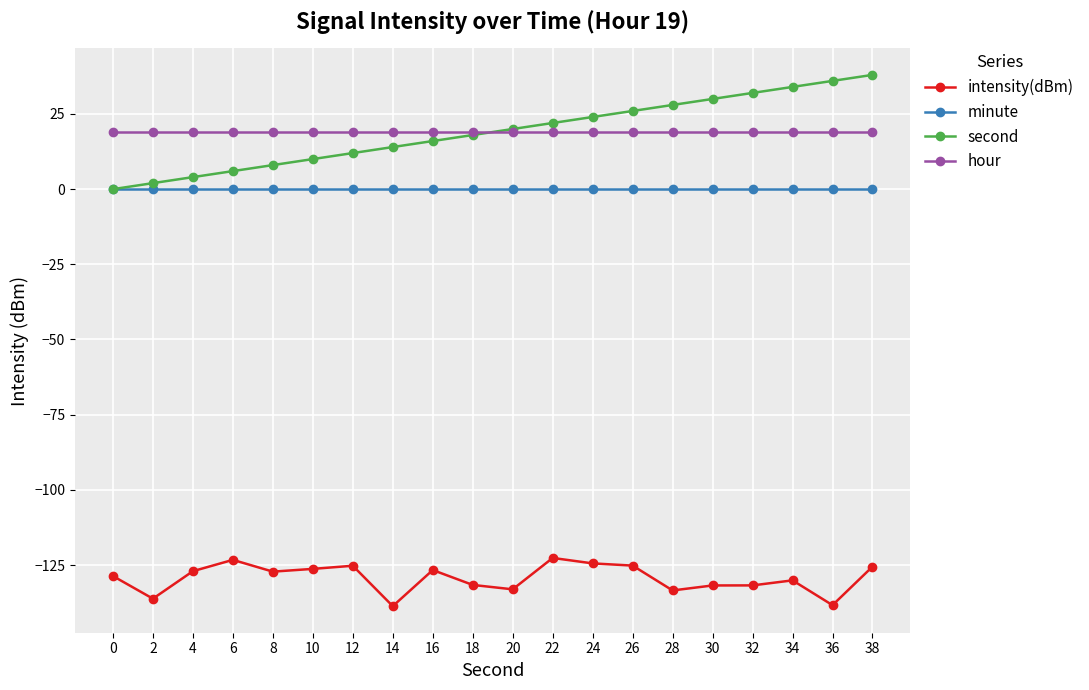

List the series in order of their peak value, highest first.

second, hour, minute, intensity(dBm)